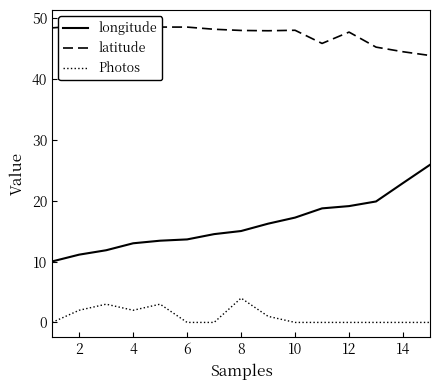

In latitude, how many points are lower than both neighbors (excluding endpoints)?

2